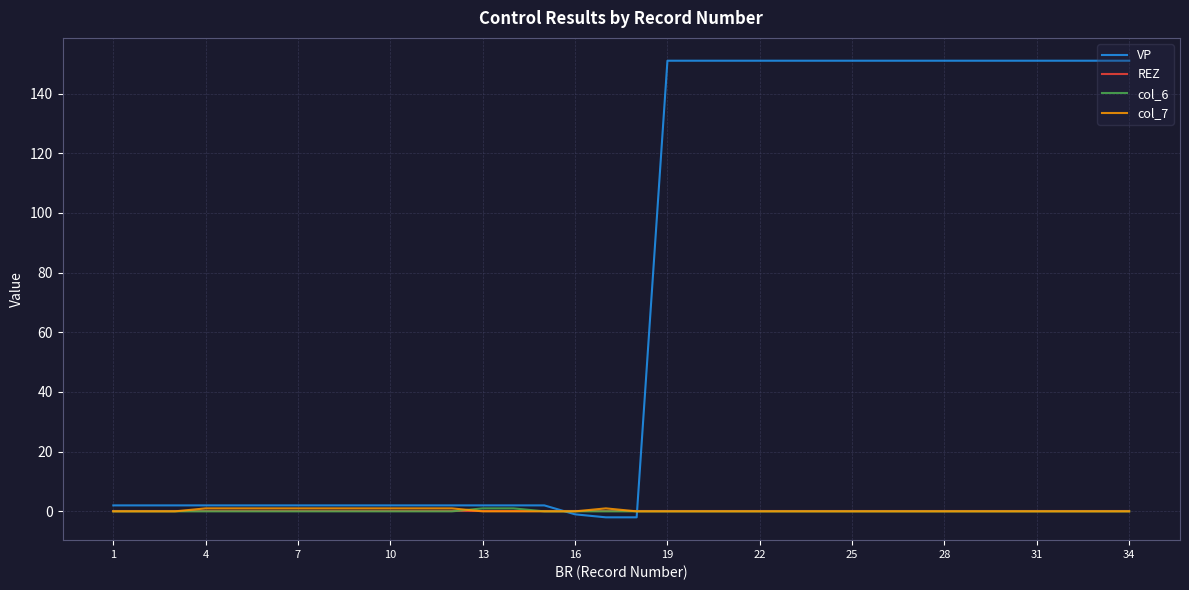

How many lines are shown in the chart?

4